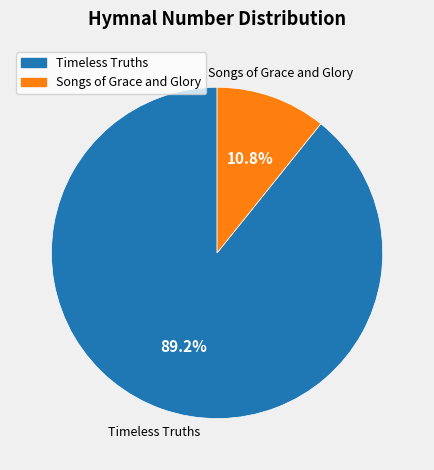

Rank the categories by value from highest to lowest.

Timeless Truths, Songs of Grace and Glory